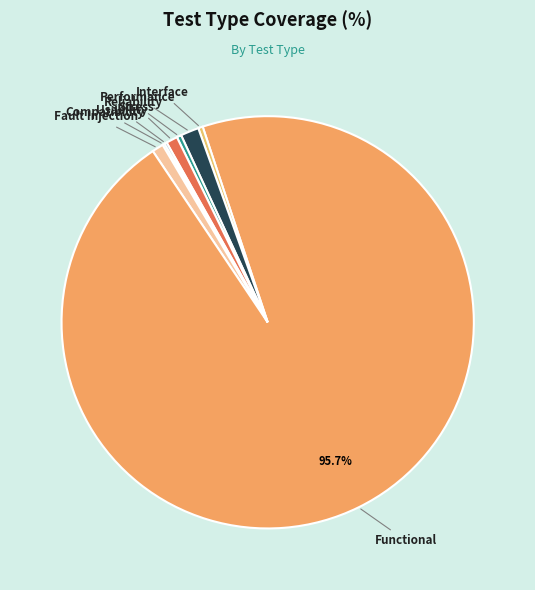

Which has a higher value, Reliability or Performance?

Performance